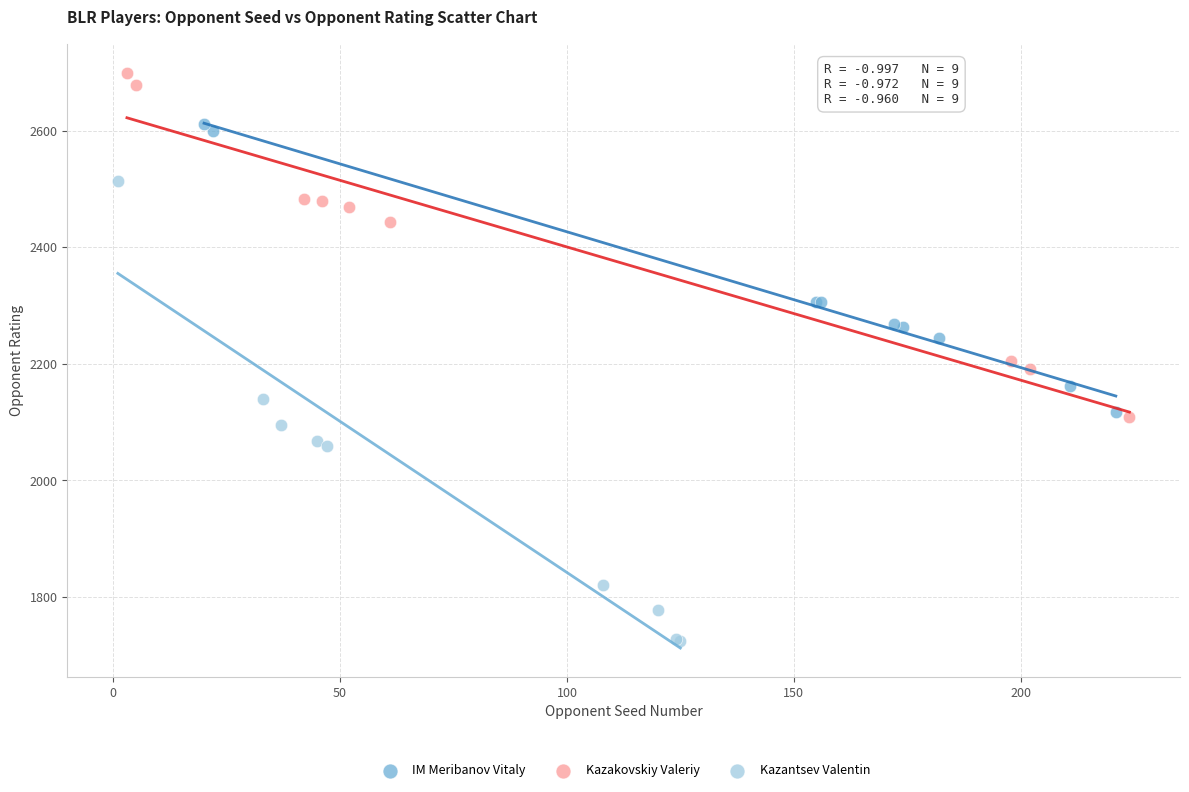

Which series reaches the maximum Y coordinate?

Kazakovskiy Valeriy